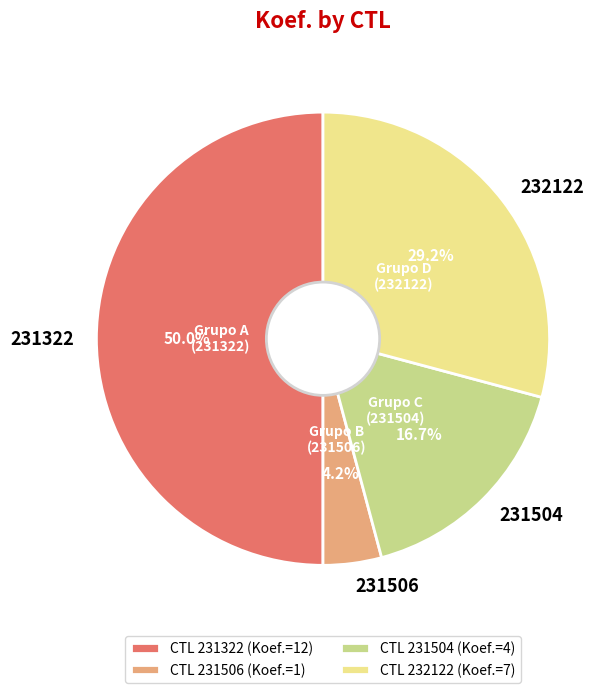

How much of the chart is everything except 231322?

50.0%